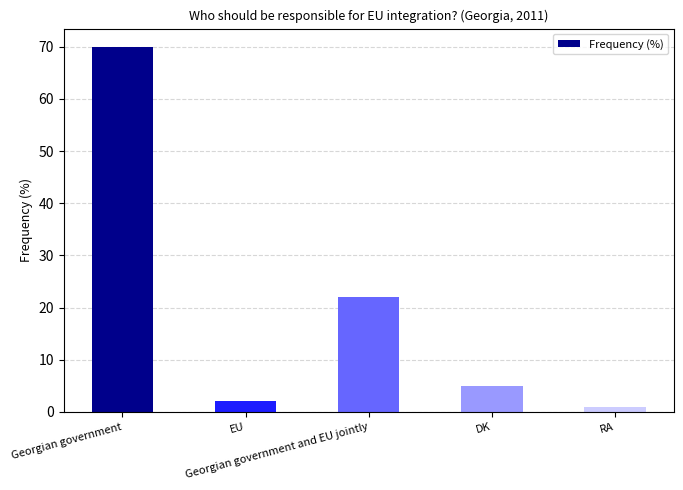

Are the bars grouped side by side (vs. stacked)?

No